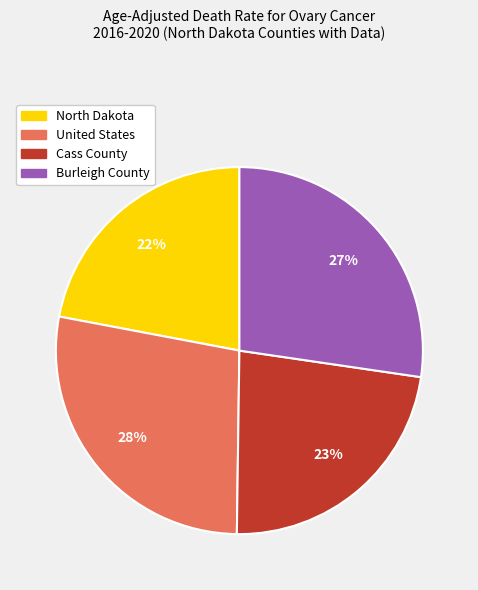

To the nearest percent, what is the difference between the largest and smallest slice percentages?

6%